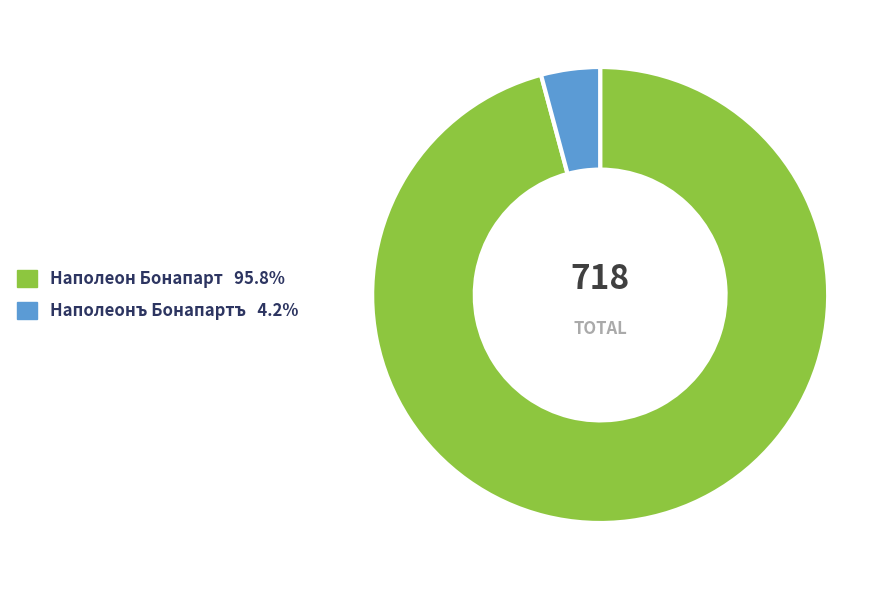

Is there any slice that represents more than half of the pie?

Yes